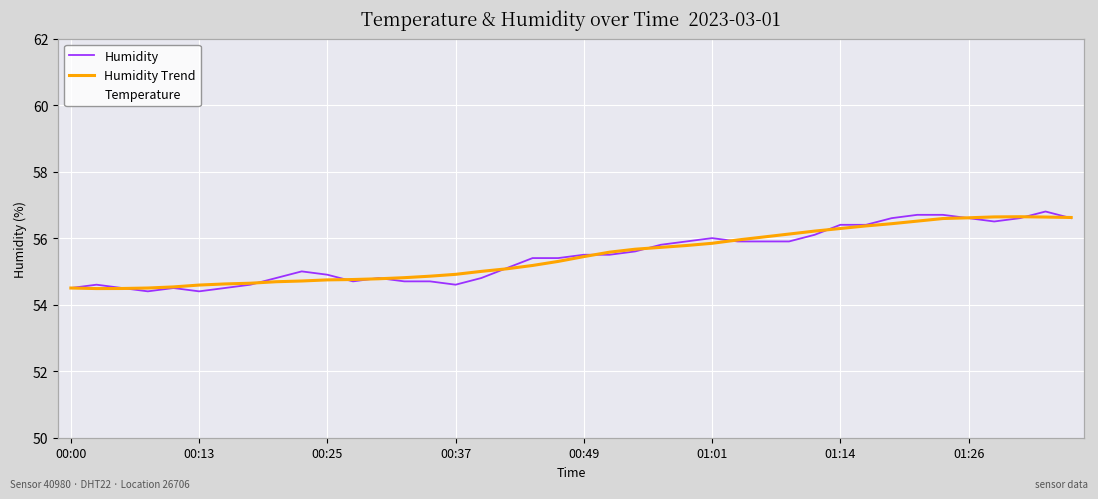

True or false: Humidity and Humidity Trend cross at least once.

True